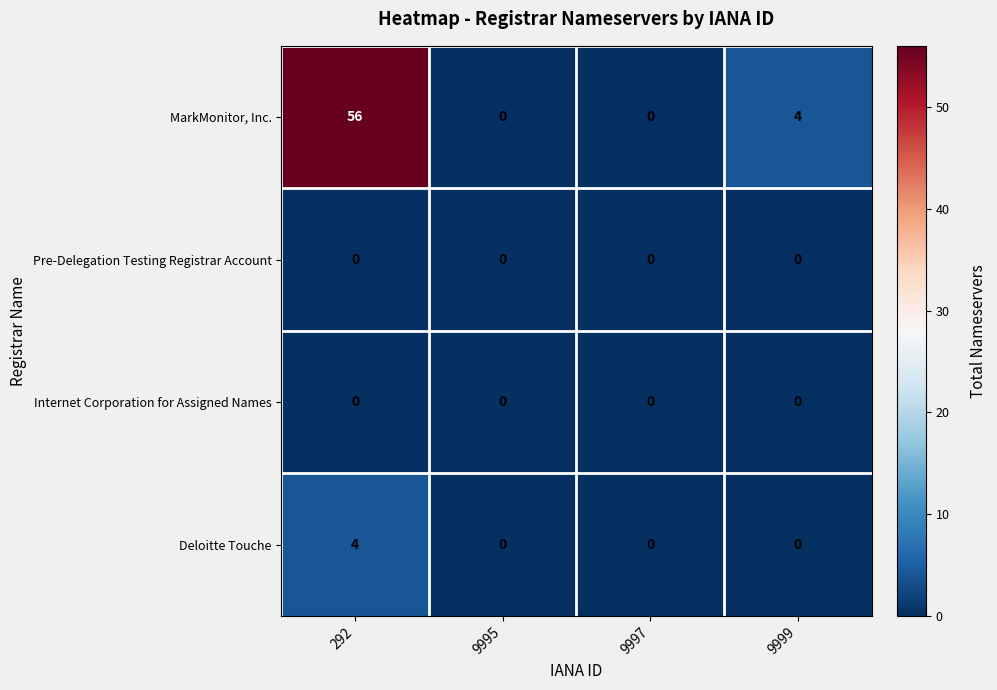

At which category is the sum across all series the highest?

292